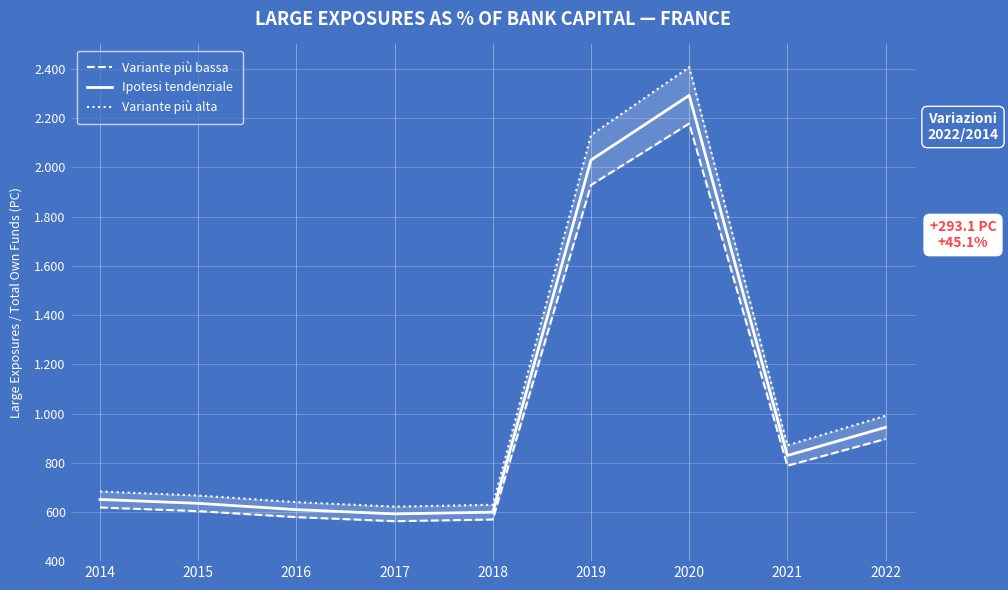

True or false: Variante più alta and Variante più bassa cross at least once.

False